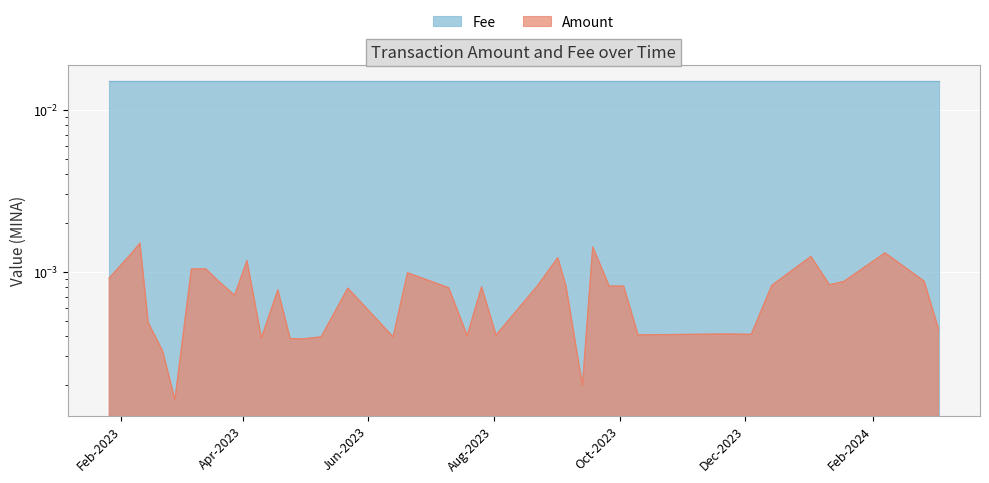

True or false: the data shows 0.0 at 2023-04-03.

True